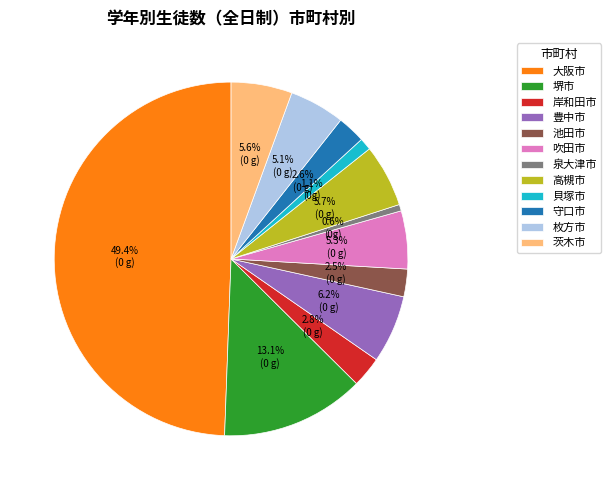

What is the largest slice in the pie chart?

大阪市